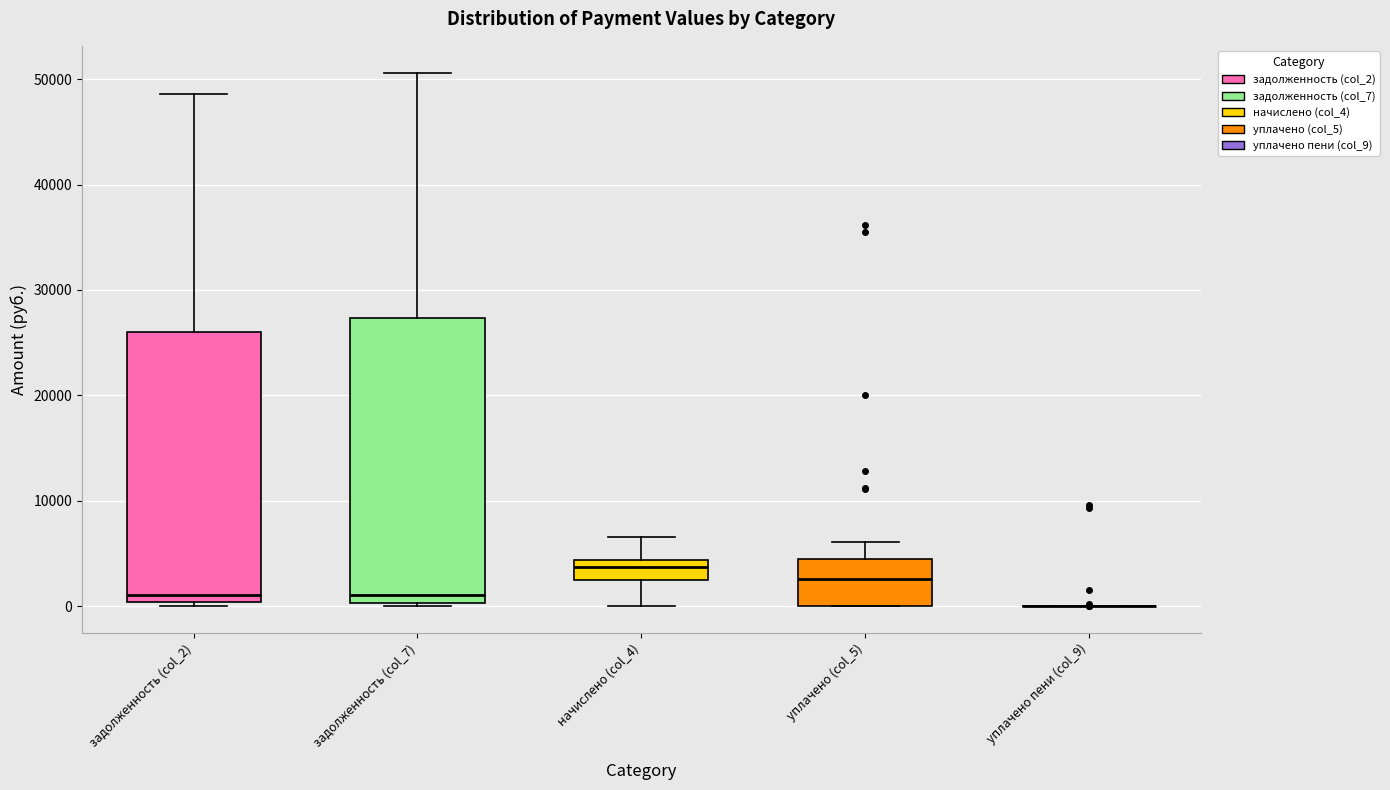

Reading left to right, transcribe this box plot: for each box, give where its median line is, the range the box spans, and where its two whiskers end, as read against the y-axis. The values are not printed on the chart, so give them approximately, as read against the axis.

задолженность (col_2): median 1000, box 0 to 26000, whiskers 0 (just below the box's lower edge) to 49000
задолженность (col_7): median 1000, box 0 to 27000, whiskers 0 (just below the box's lower edge) to 51000
начислено (col_4): median 4000 (inside the box), box 3000 to 4000, whiskers 0 to 7000
уплачено (col_5): median 3000, box 0 to 4000, whiskers 0 to 6000
уплачено пени (col_9): box collapsed to a line at 0, whiskers 0 to 0